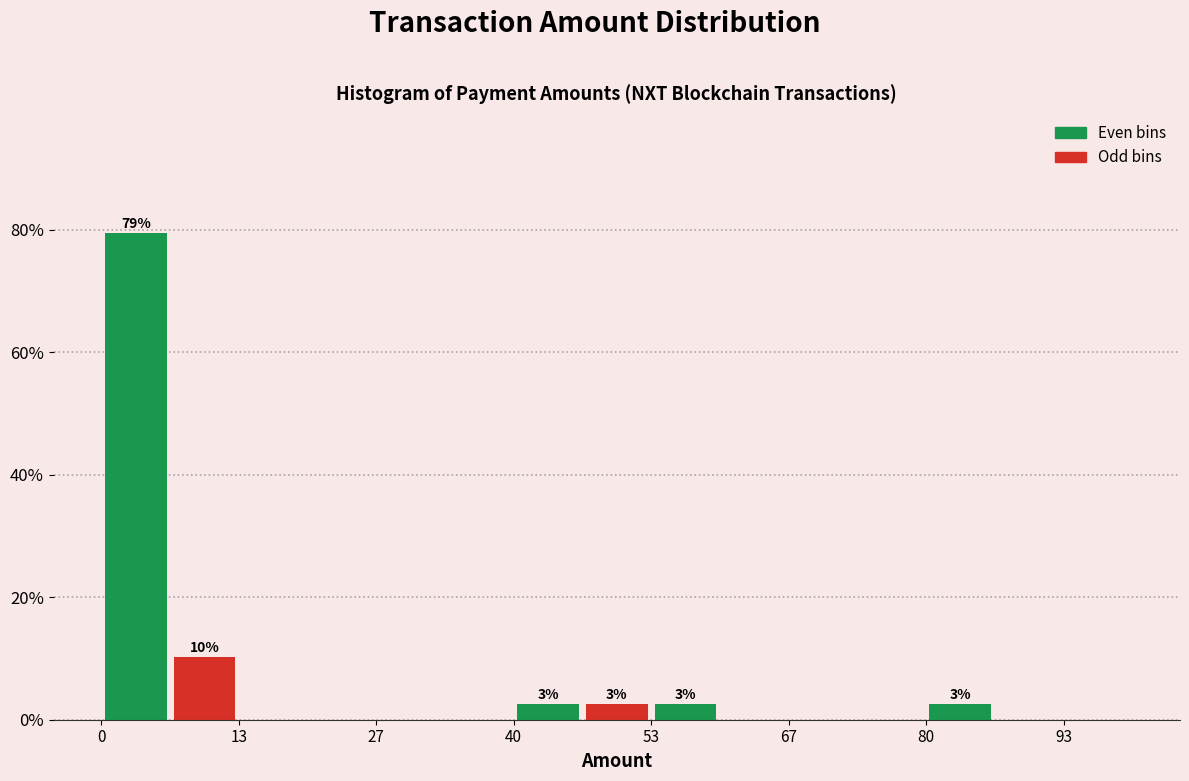

Around what value on the x-axis is the tallest bar? Give the approximate position of its centre, as read against the axis.

4